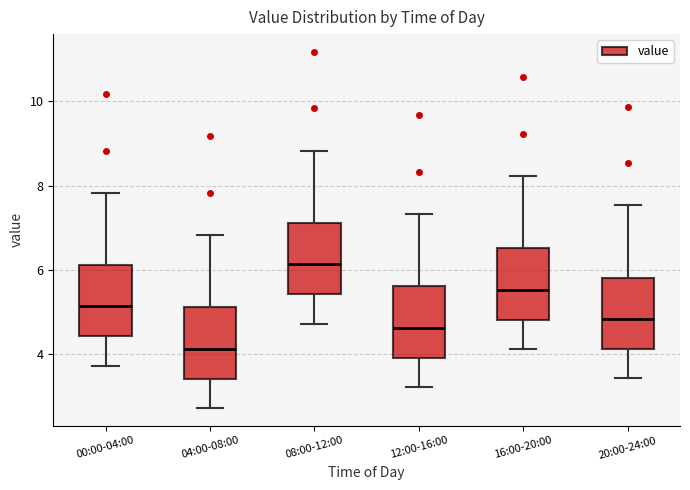

Which box has the lowest median line?

04:00-08:00